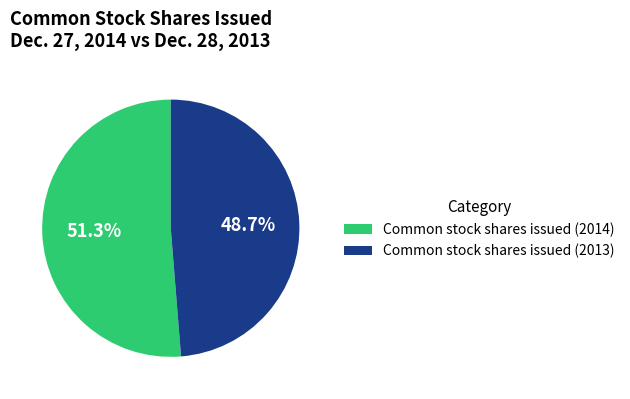

Does any single category account for the majority?

Yes